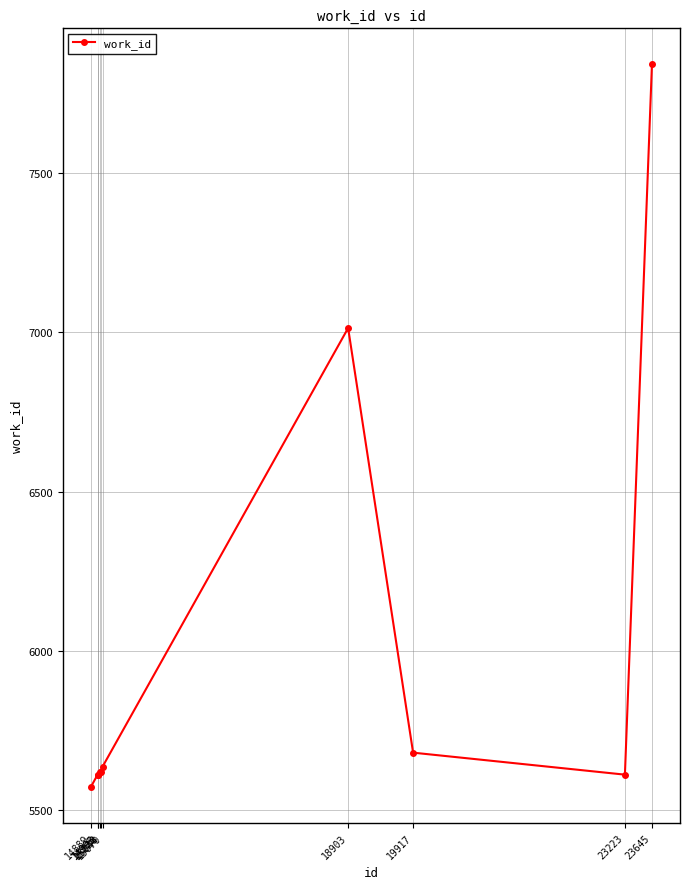

True or false: there are more than 0 points higher than both neighbors.

True